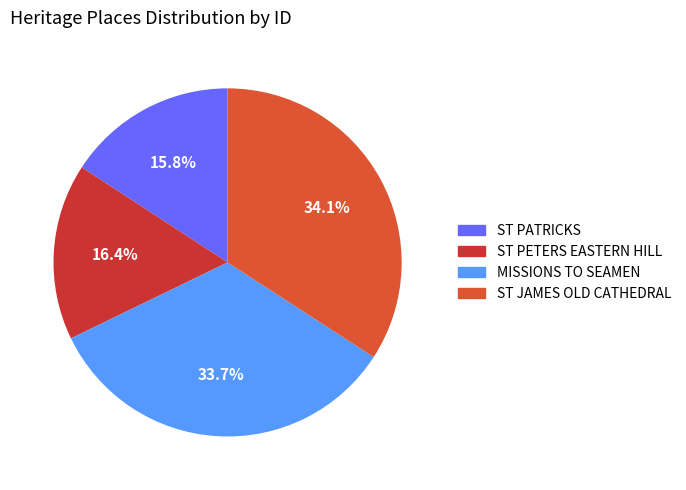

Count the number of slices in the pie.

4